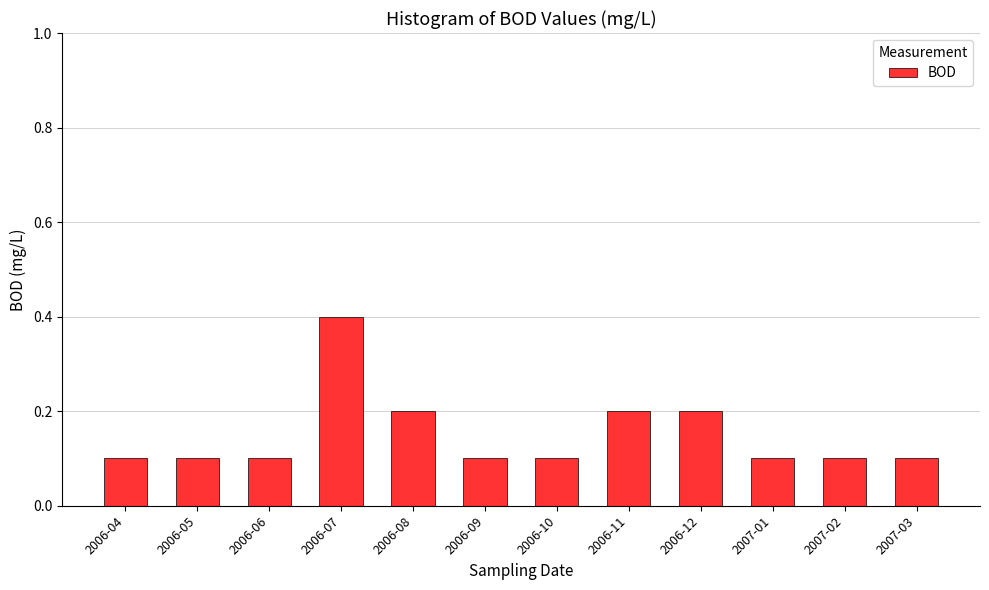

Which label corresponds to the largest value in the chart?

2006-07